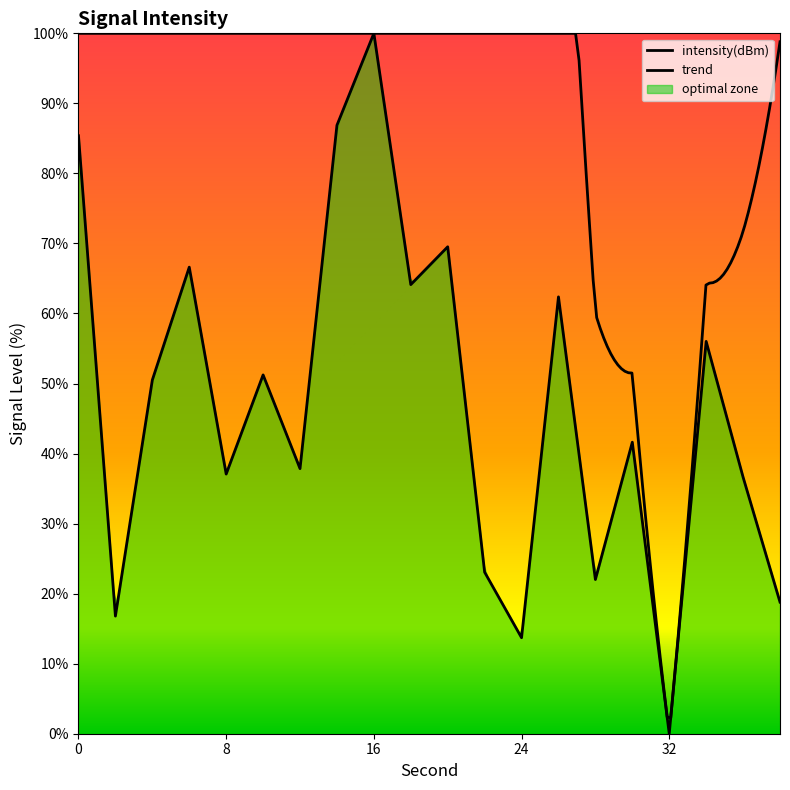

Reading left to right, transcribe all the data shown in this chart.

85.4	16.8	50.5	66.6	37.1	51.2	37.8	86.9	100.0	64.1	69.5	23.1	13.7	62.4	22.0	41.6	0.0	56.0	36.6	18.8